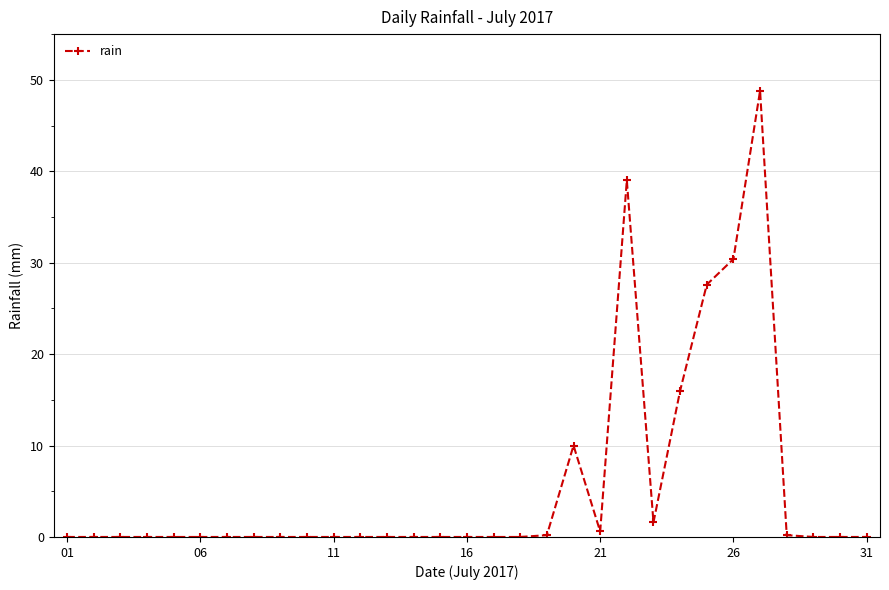

What is the sum of all values?

174.4